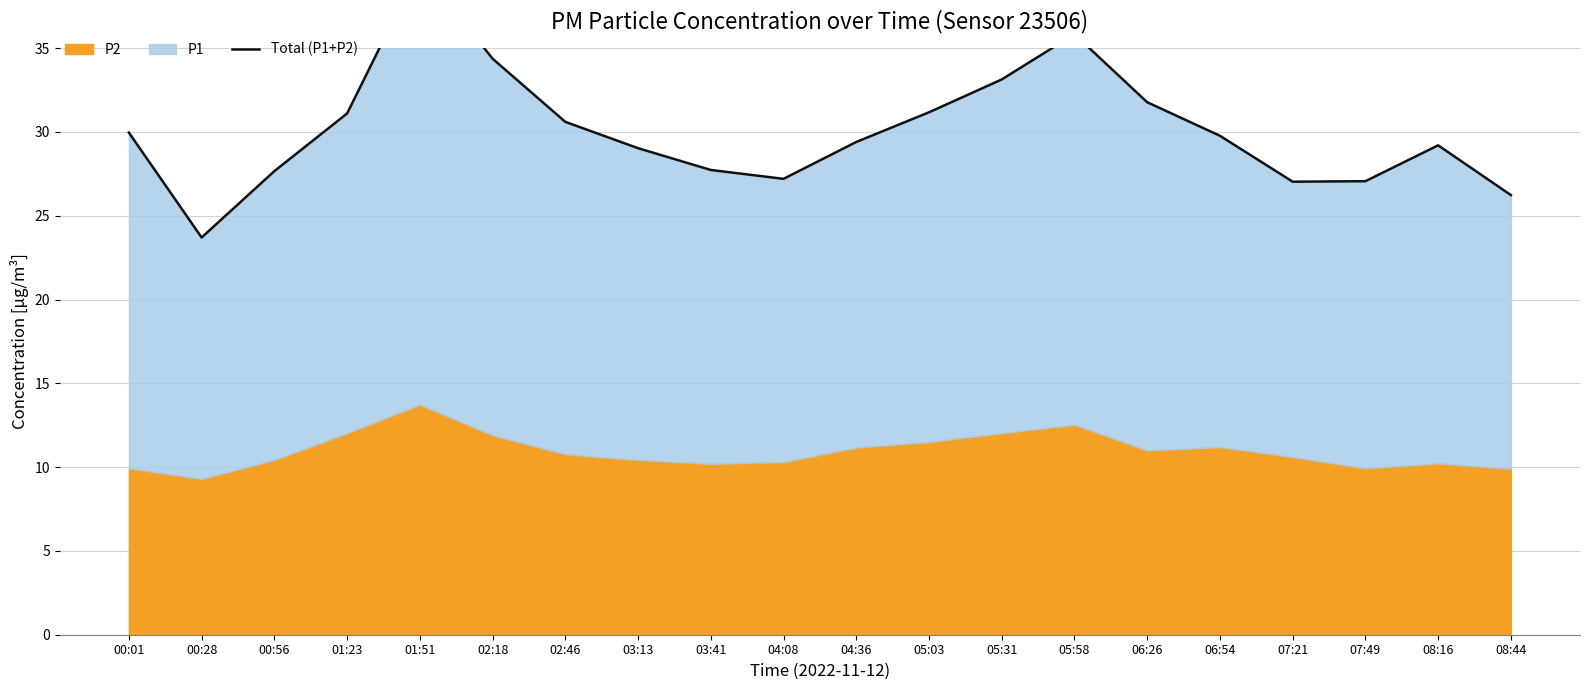

What is the sum of all values?

601.8